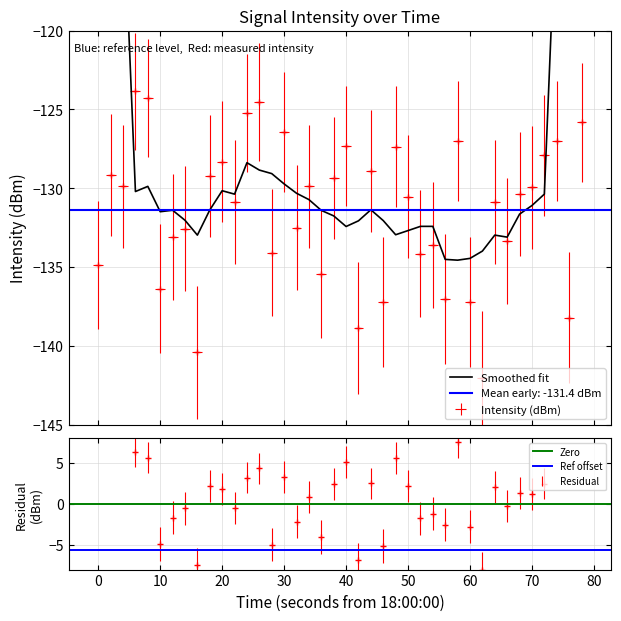

What is the value of the 40th point from the left?

-125.8